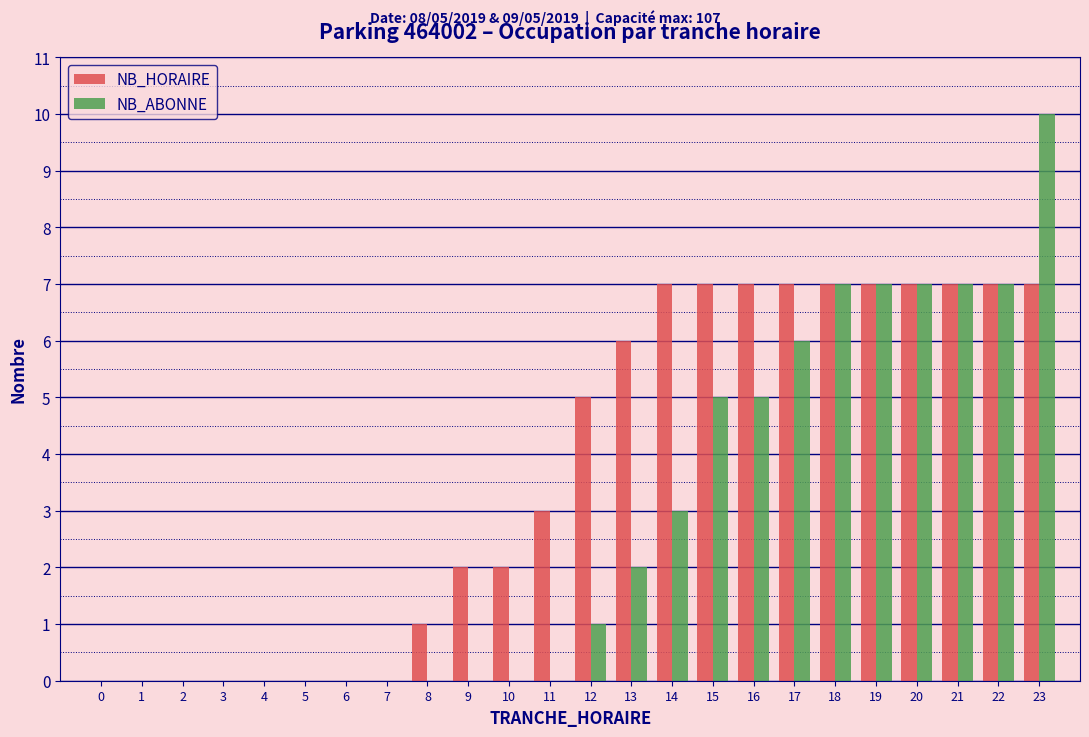

At which label does NB_ABONNE reach its peak?

23